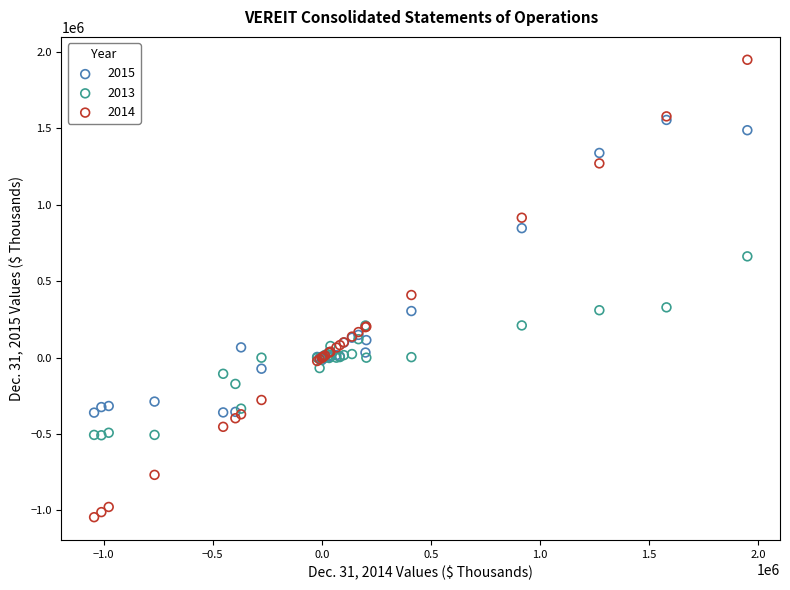

Which series has the widest spread of Y values?

2014